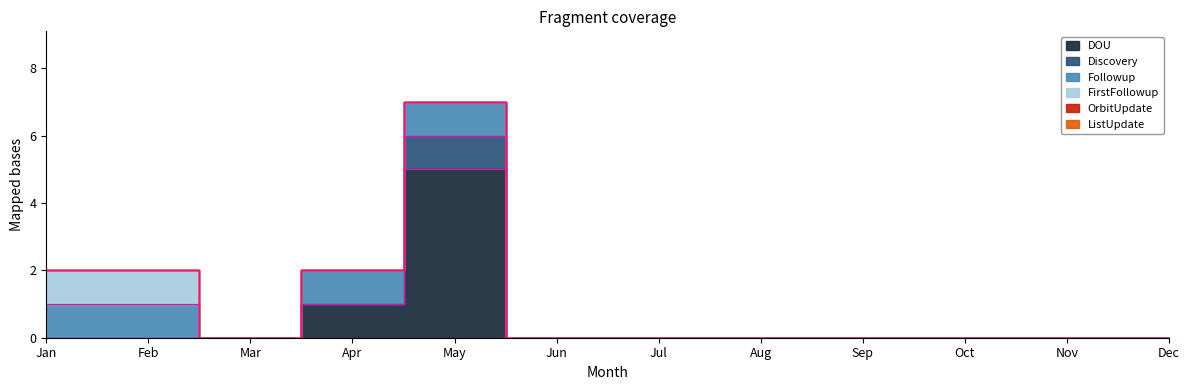

True or false: Discovery and DOU intersect in this chart.

False